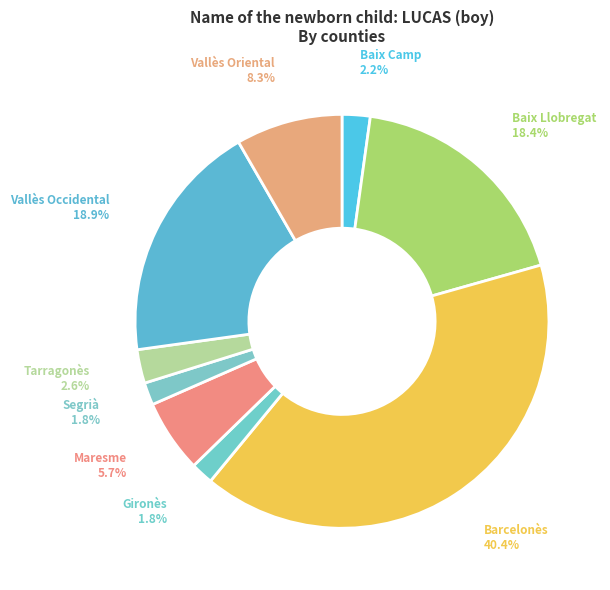

Which has a higher value, Vallès Oriental or Tarragonès?

Vallès Oriental